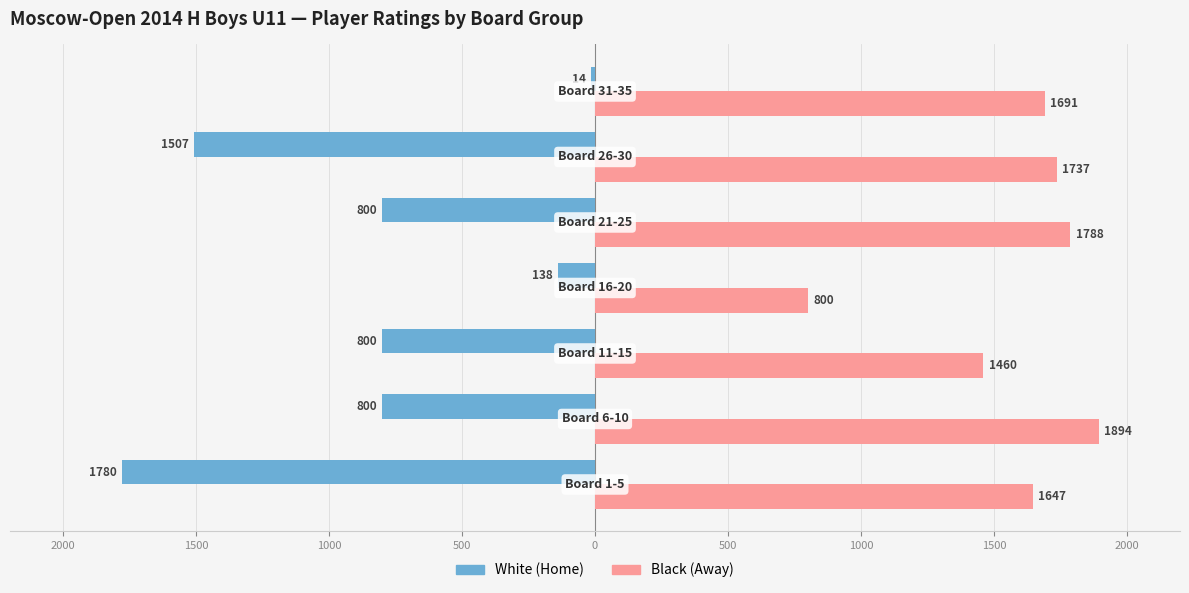

What are all the series names shown in the legend?

White (Home), Black (Away)